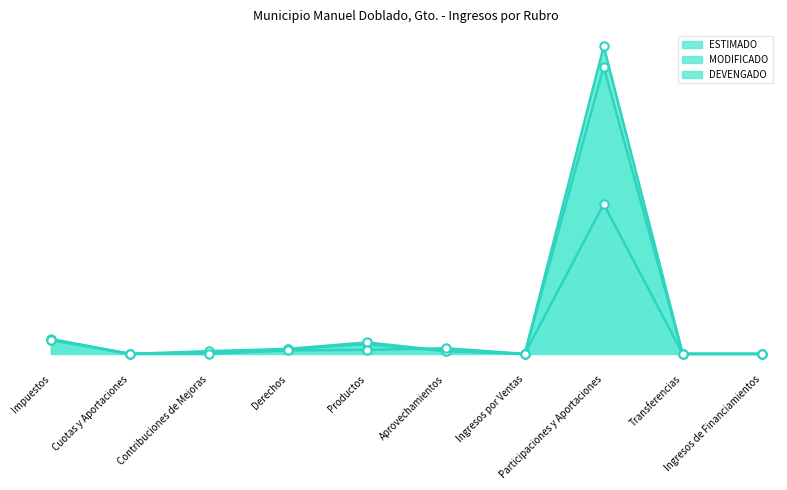

Between Impuestos and Derechos, which series saw the biggest shift?

DEVENGADO